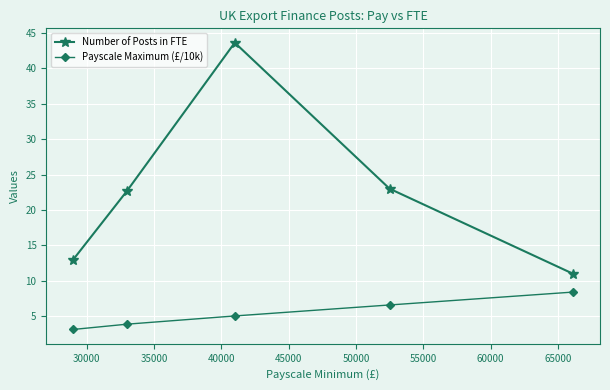

What is the maximum value shown in the chart?

43.6